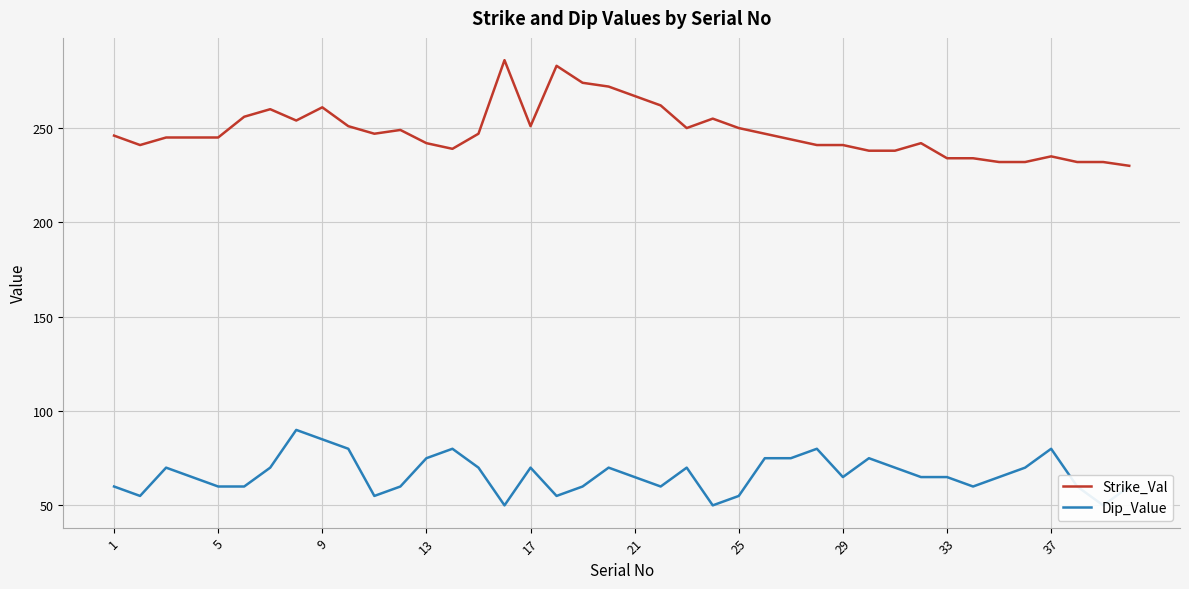

True or false: Dip_Value has more than 2 points higher than both neighbors.

True